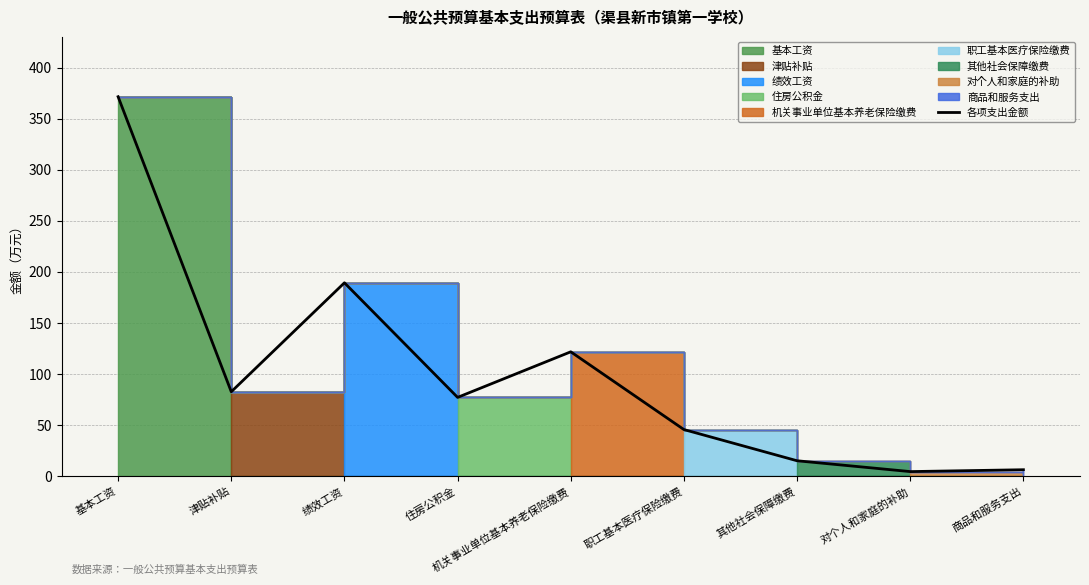

Which has a higher value, 绩效工资 or 津贴补贴?

绩效工资